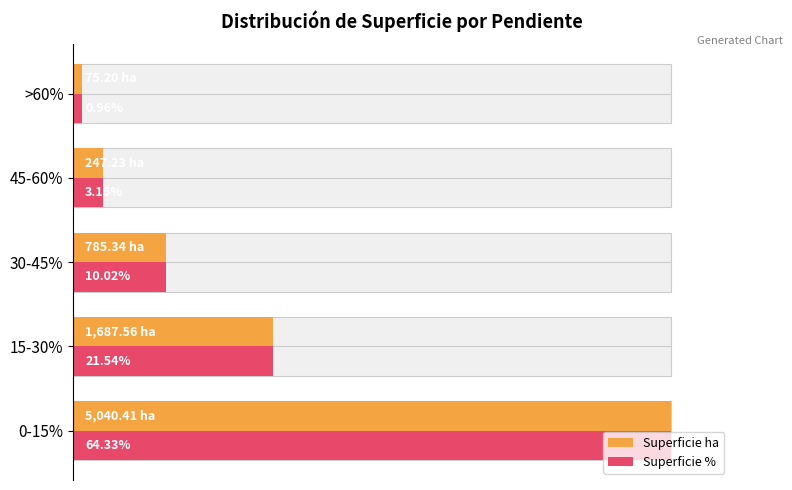

Which series has the widest spread of values?

Superficie ha